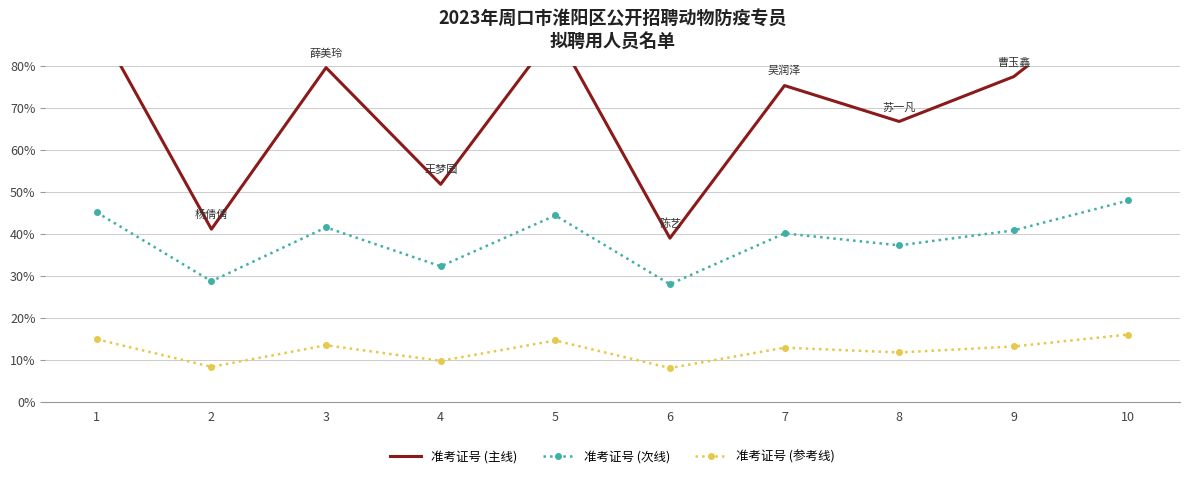

At which category is the sum across all series the highest?

10